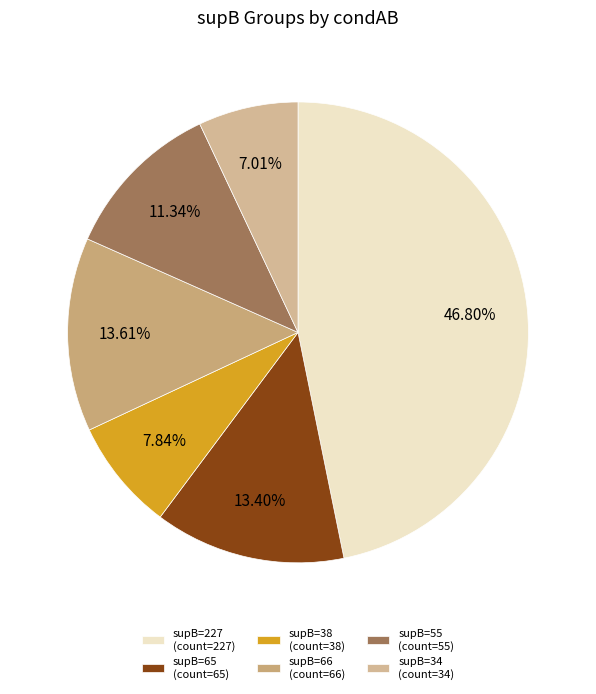

To the nearest percent, what is the combined percentage of supB=65 and supB=227?

60%